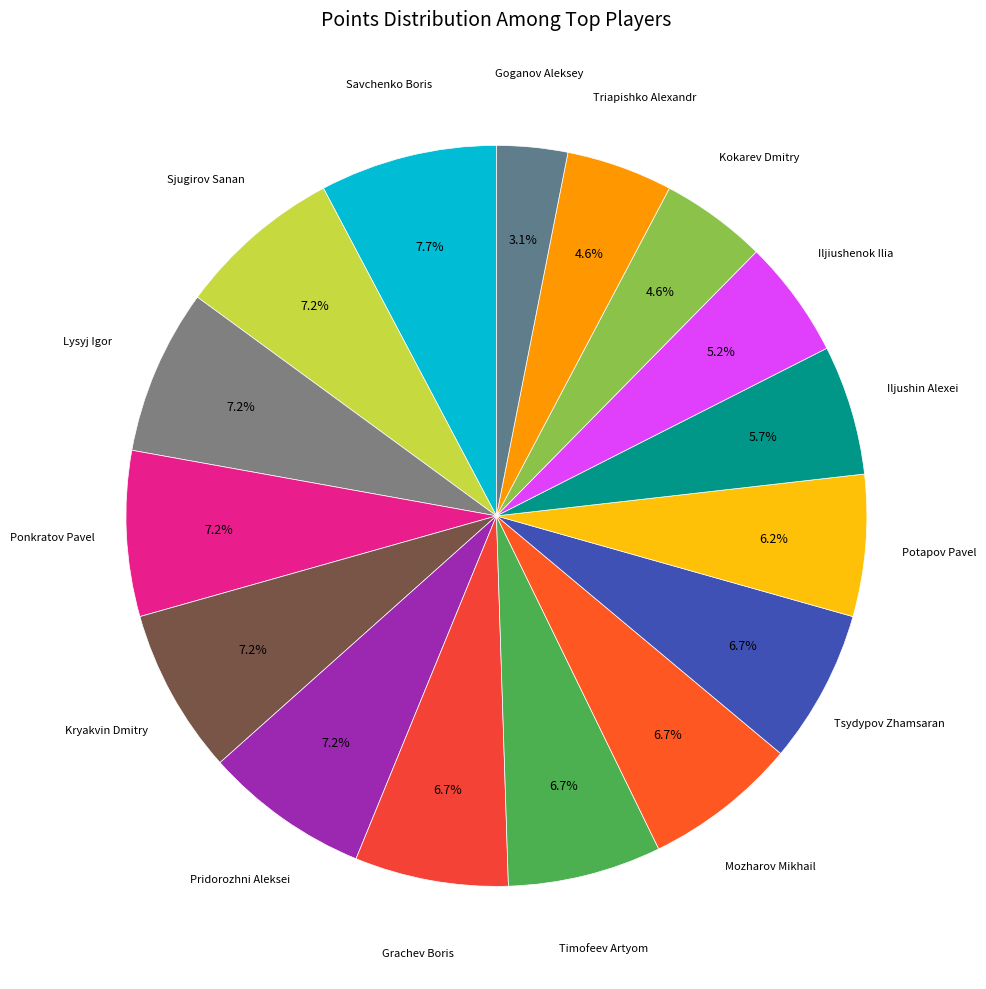

To the nearest percent, what is the difference between the largest and smallest slice percentages?

5%